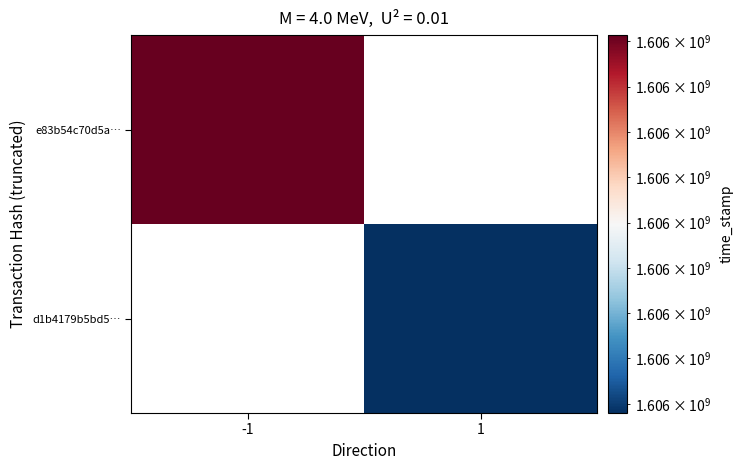

Rank the series by their average value, from highest to lowest.

e83b54c70d5a…, d1b4179b5bd5…